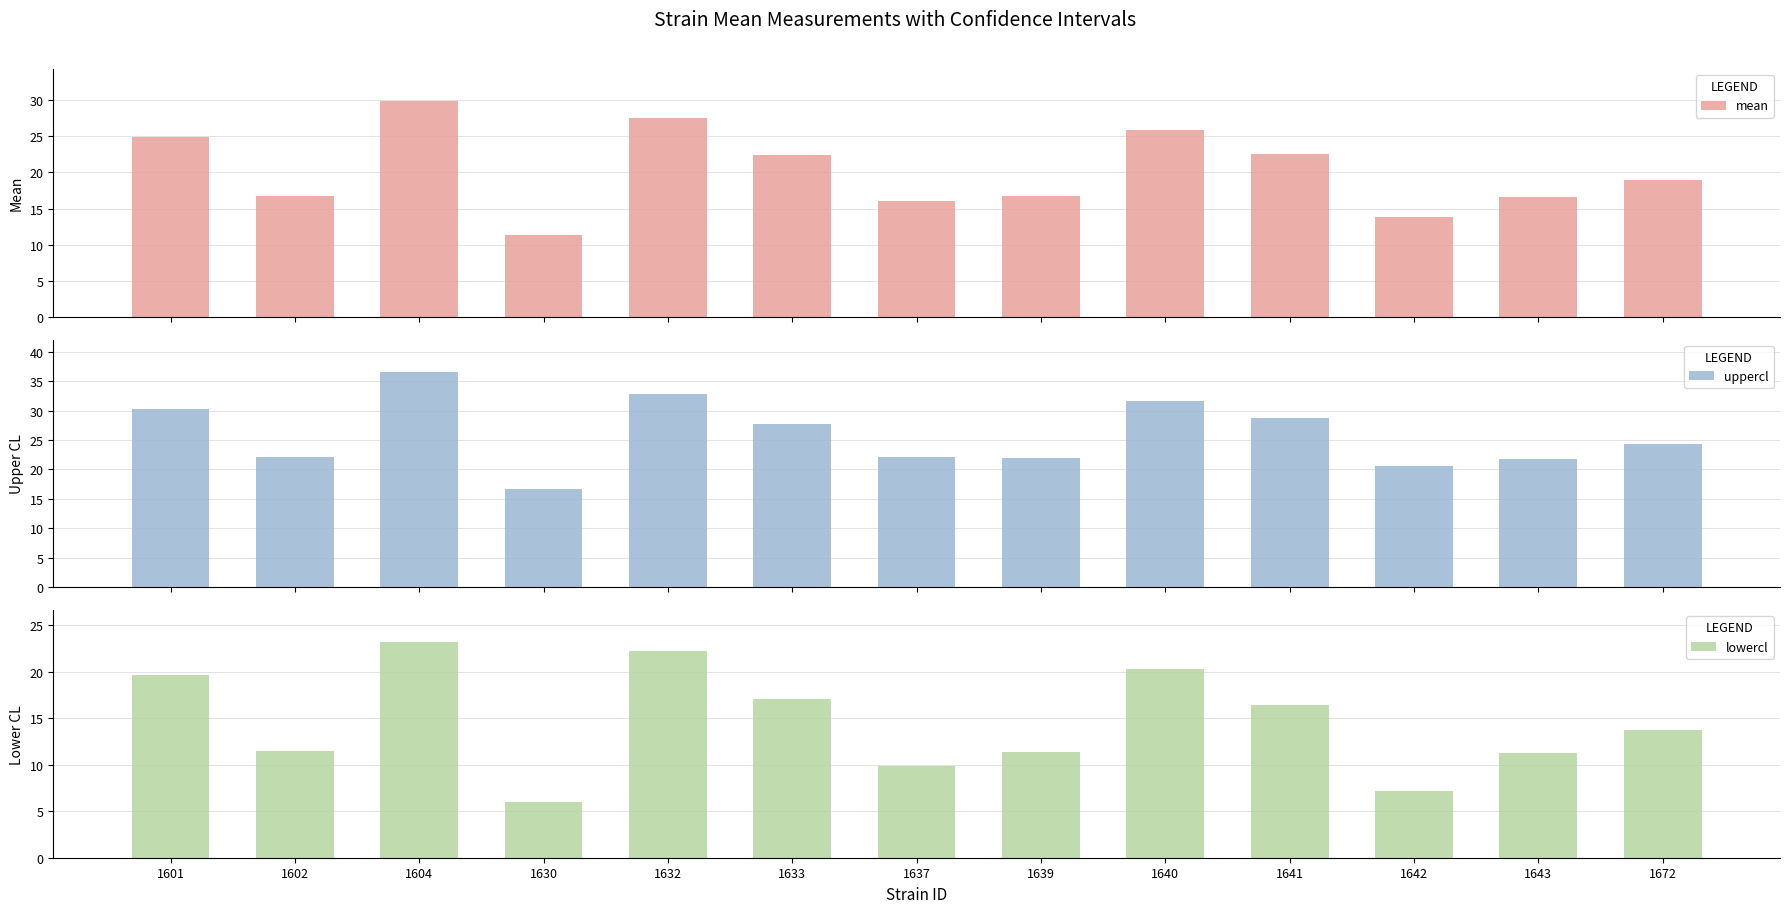

Reading left to right, what are all the values shown in this chart?

mean: 25.0	16.8	29.9	11.3	27.5	22.4	16.0	16.7	25.9	22.6	13.9	16.6	19.0
uppercl: 30.3	22.1	36.6	16.6	32.8	27.7	22.2	22.0	31.6	28.7	20.6	21.9	24.3
lowercl: 19.7	11.5	23.2	6.0	22.2	17.1	9.9	11.4	20.3	16.5	7.2	11.3	13.7